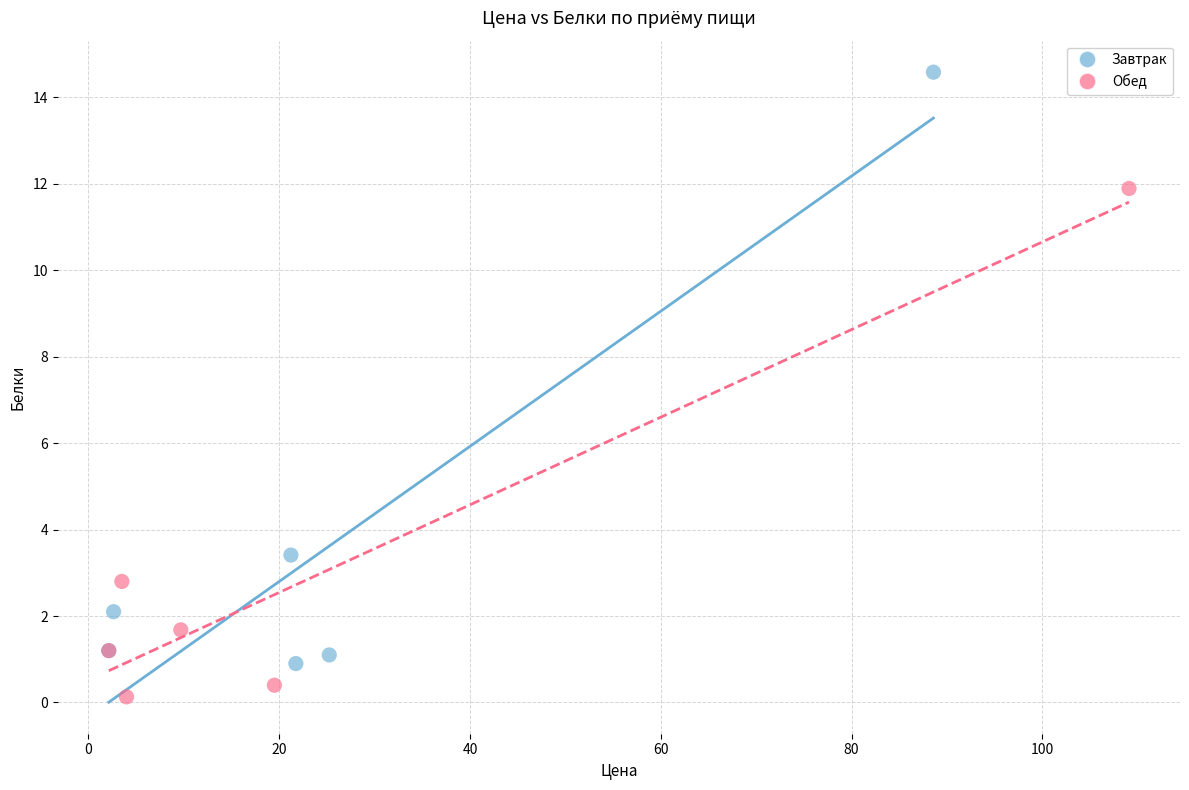

Which series reaches the minimum Y coordinate?

Обед